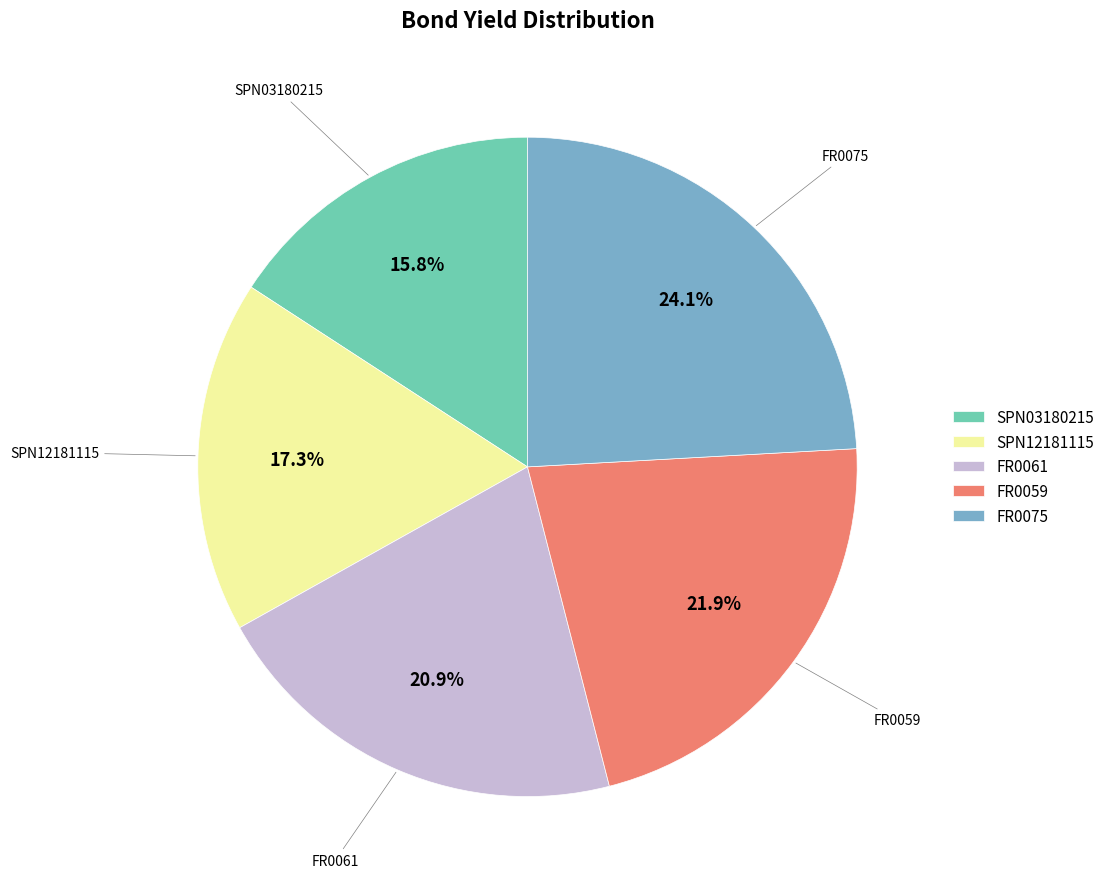

To the nearest percent, what is the combined percentage of FR0061 and FR0075?

45%